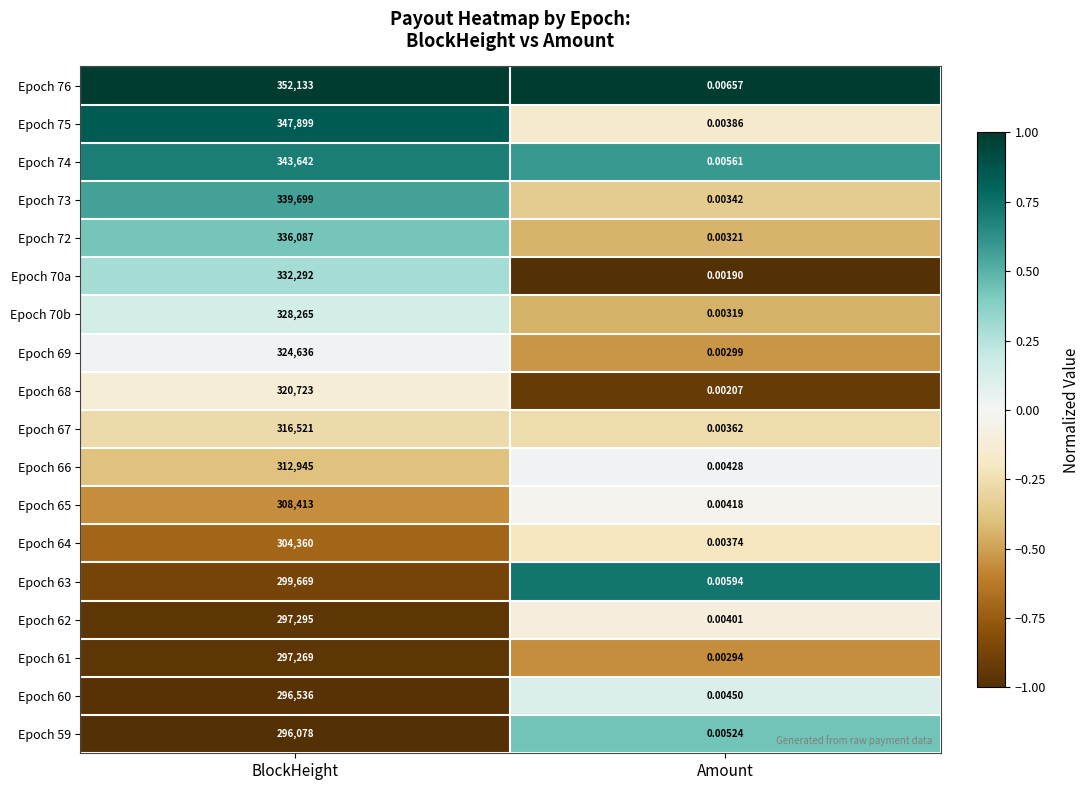

Which label corresponds to the largest value in the chart?

BlockHeight